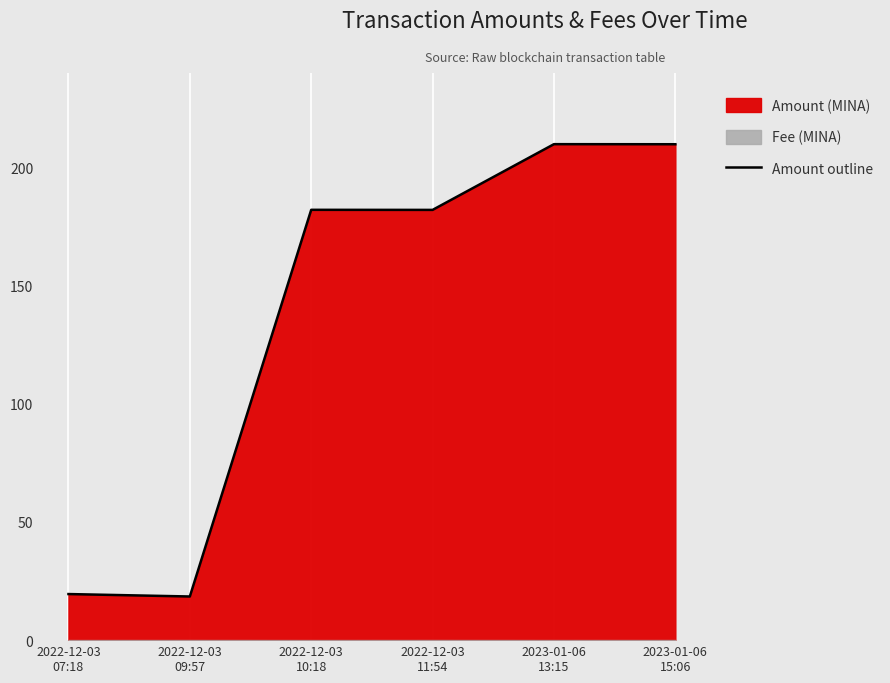

What is the label of the 4th point from the right?

2022-12-03
10:18